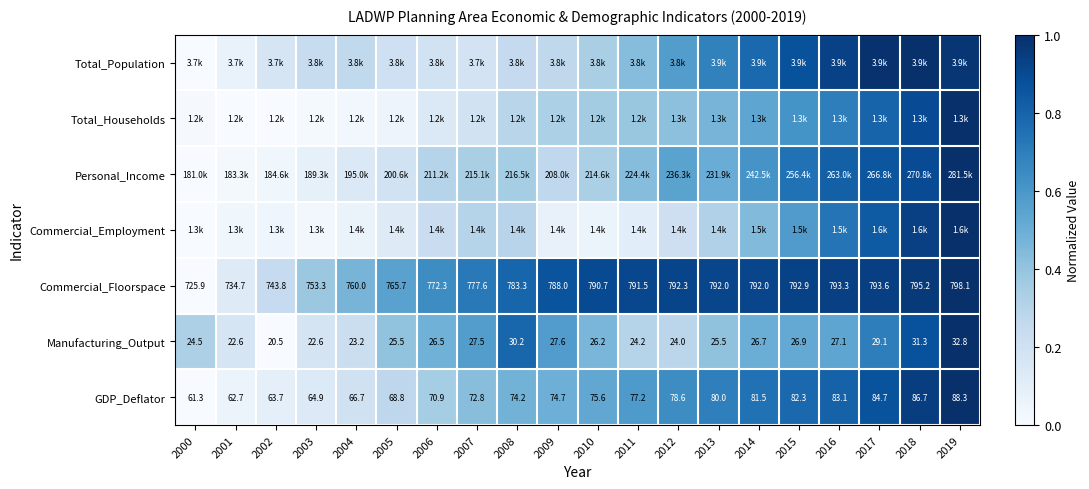

Rank the series at 2017 from highest to lowest value.

Total_Population, Commercial_Floorspace, GDP_Deflator, Personal_Income, Commercial_Employment, Total_Households, Manufacturing_Output